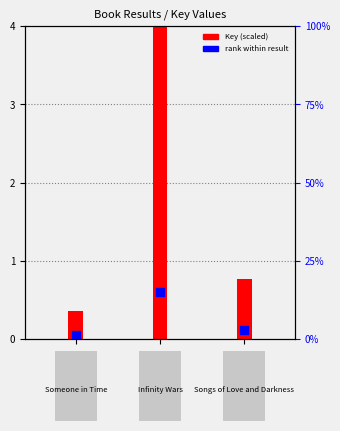

Is the value of Key (scaled) at Result 1 greater than the value of rank within result at Result 2?

No